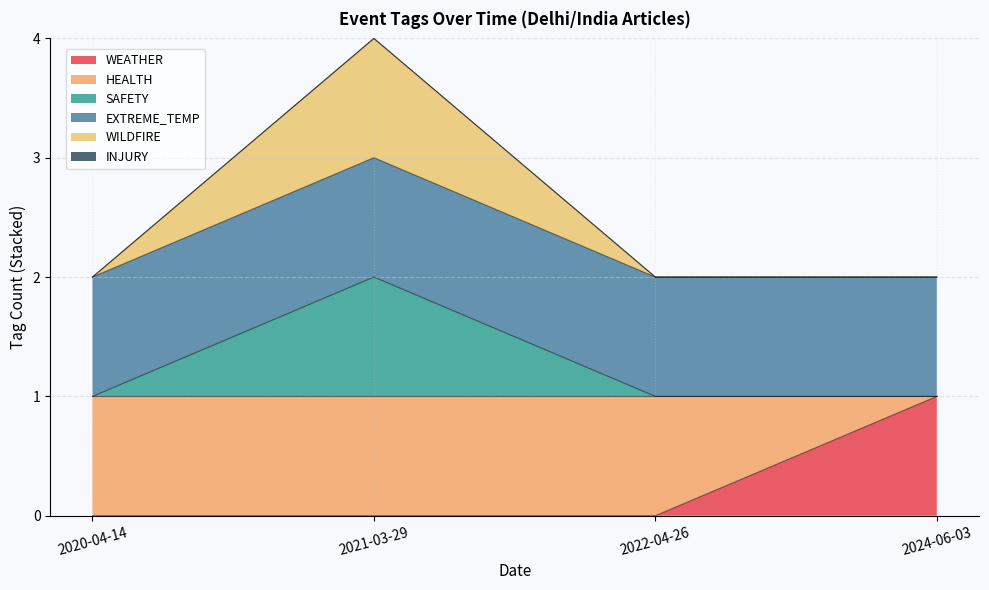

At which label is WEATHER closest to 0?

2020-04-14